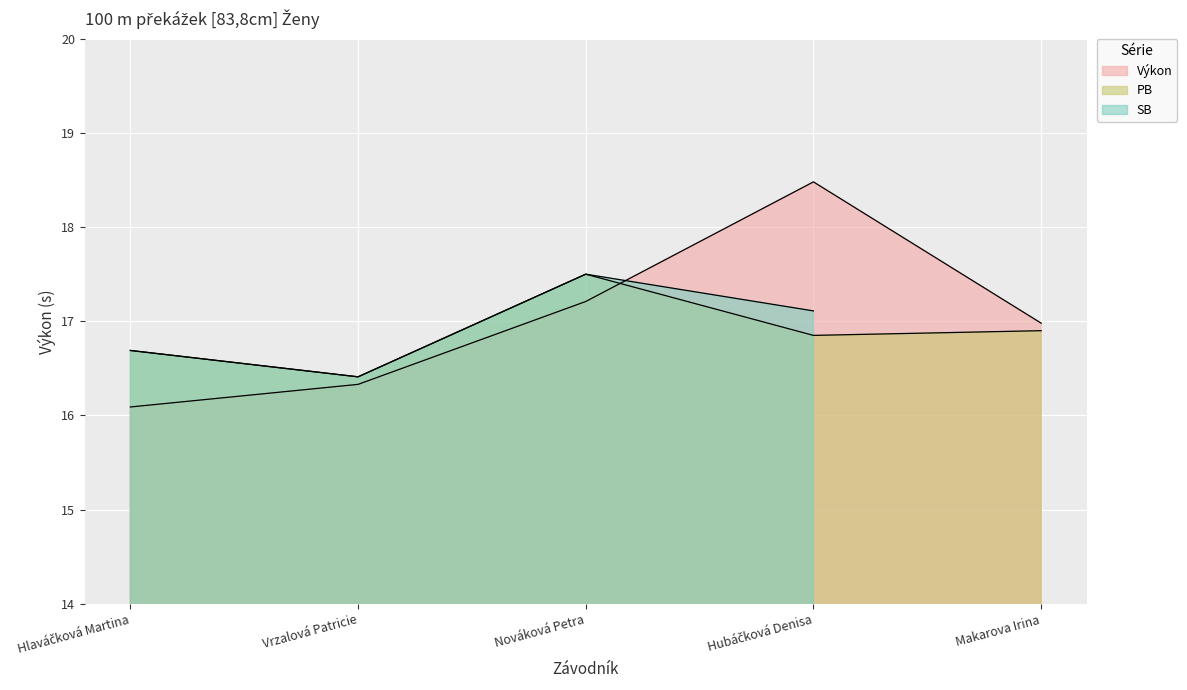

Between which two adjacent categories do Výkon and PB first intersect?

Nováková Petra and Hubáčková Denisa